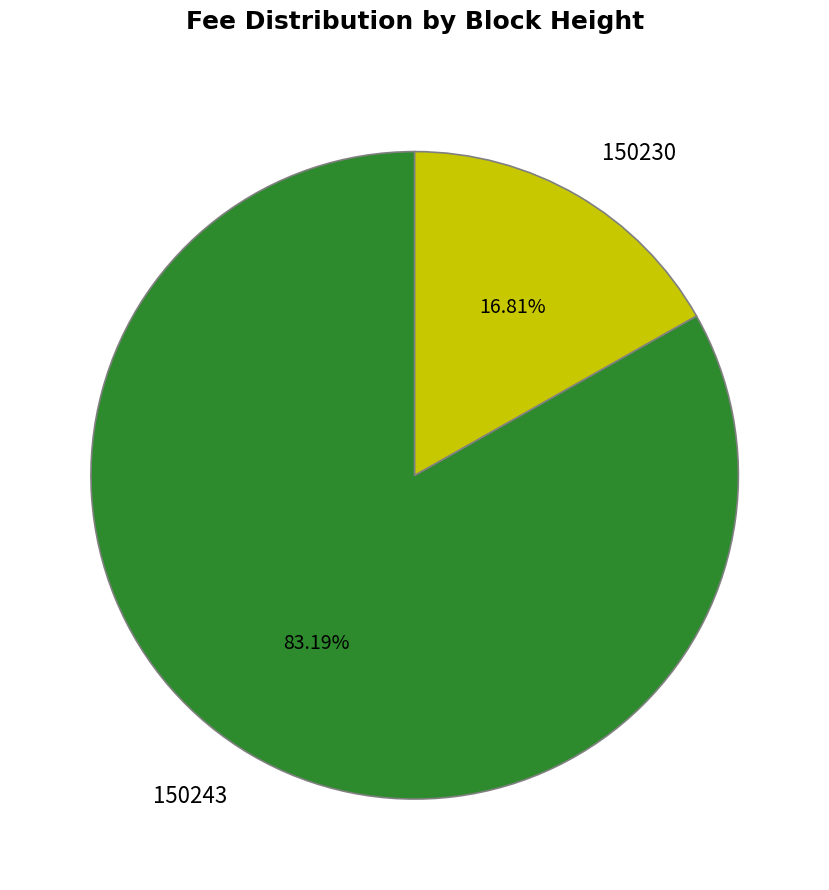

Does 150230 account for over 50% of the chart?

No